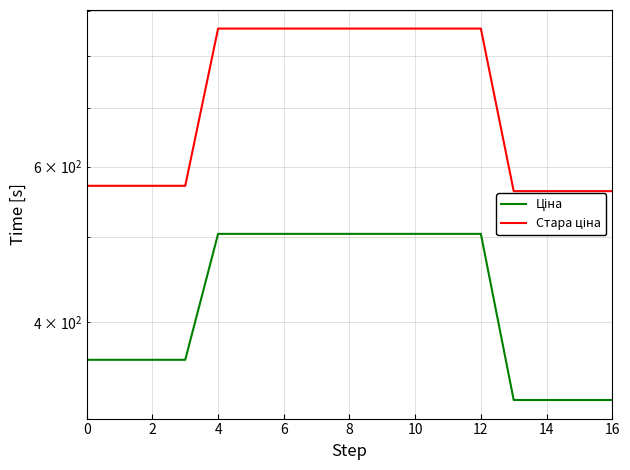

What is the approximate value of Стара ціна at 11?

860.1